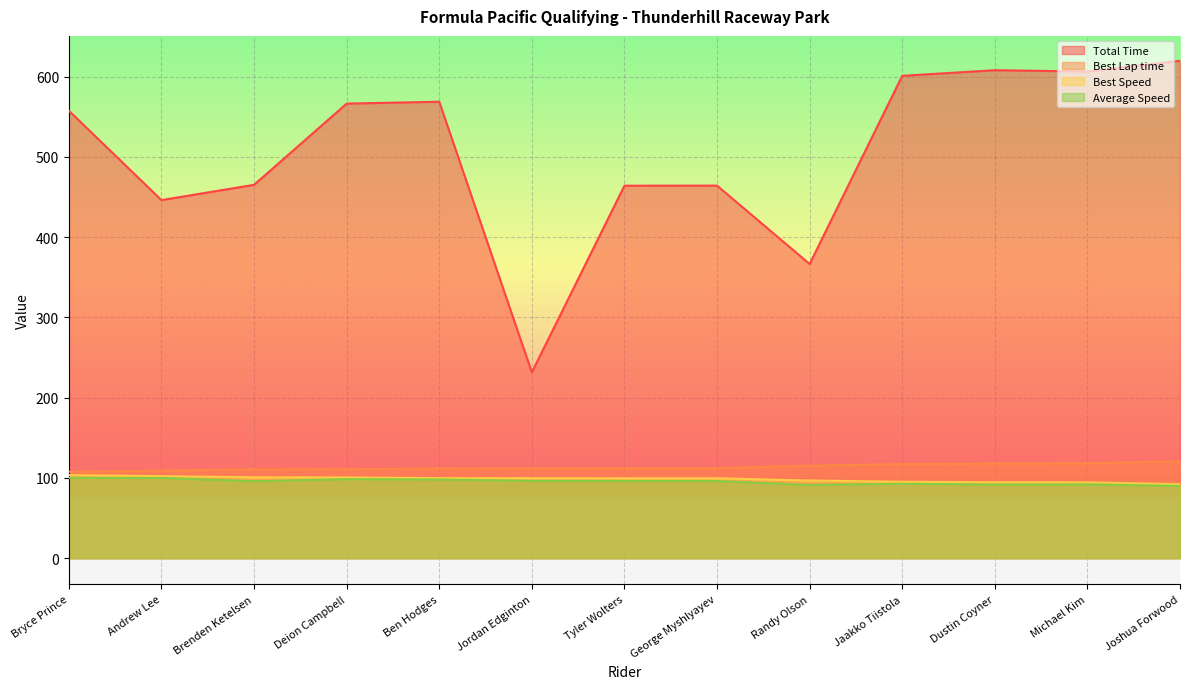

Is it true that Total Time equals 978.6 at Dustin Coyner?

False